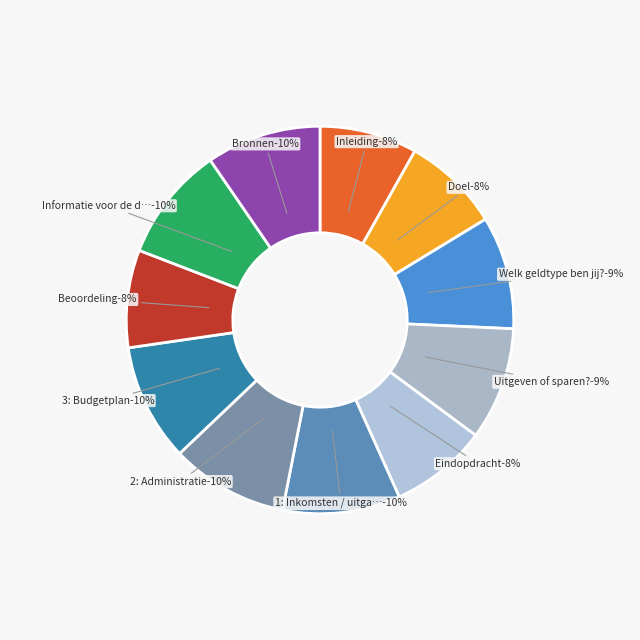

To the nearest percent, what is the combined percentage of Bronnen and 1: Inkomsten / uitgaven?

19%